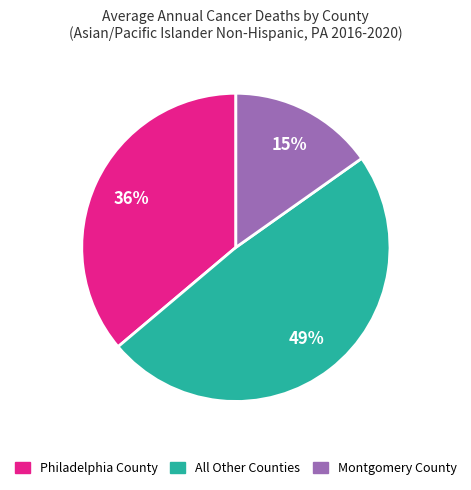

Which category has the smallest portion of the pie?

Montgomery County